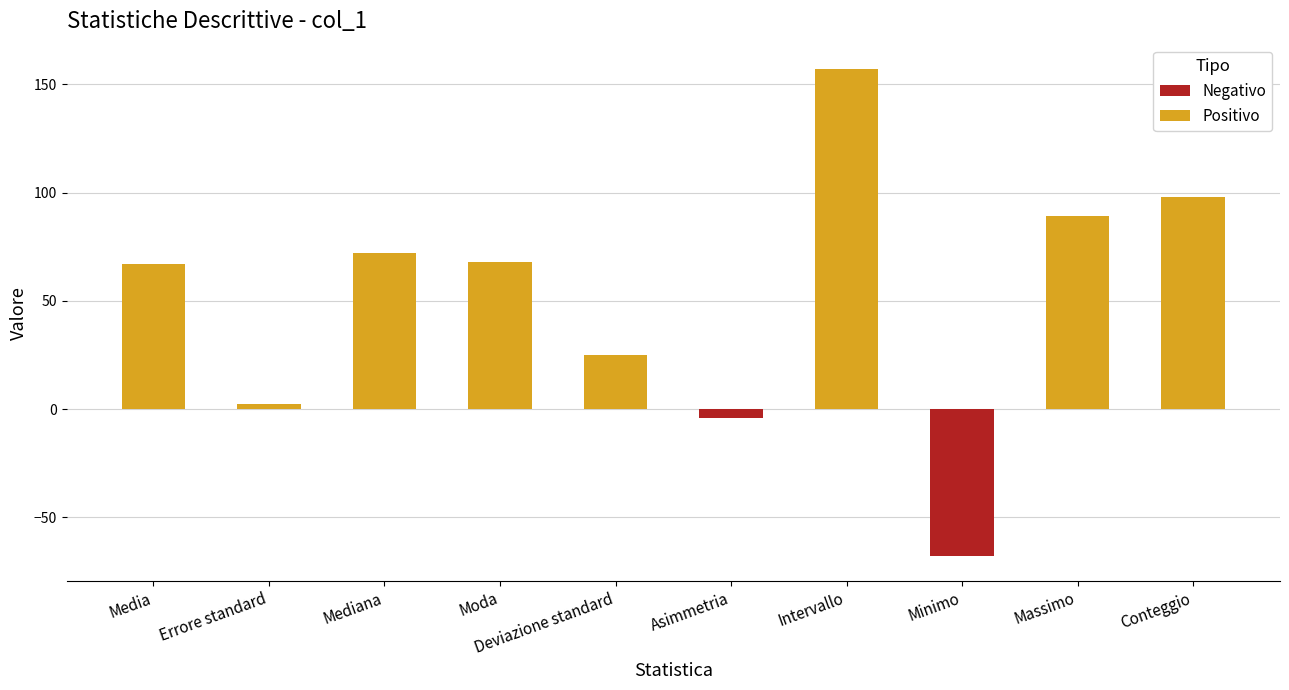

What position from the right is Massimo?

2